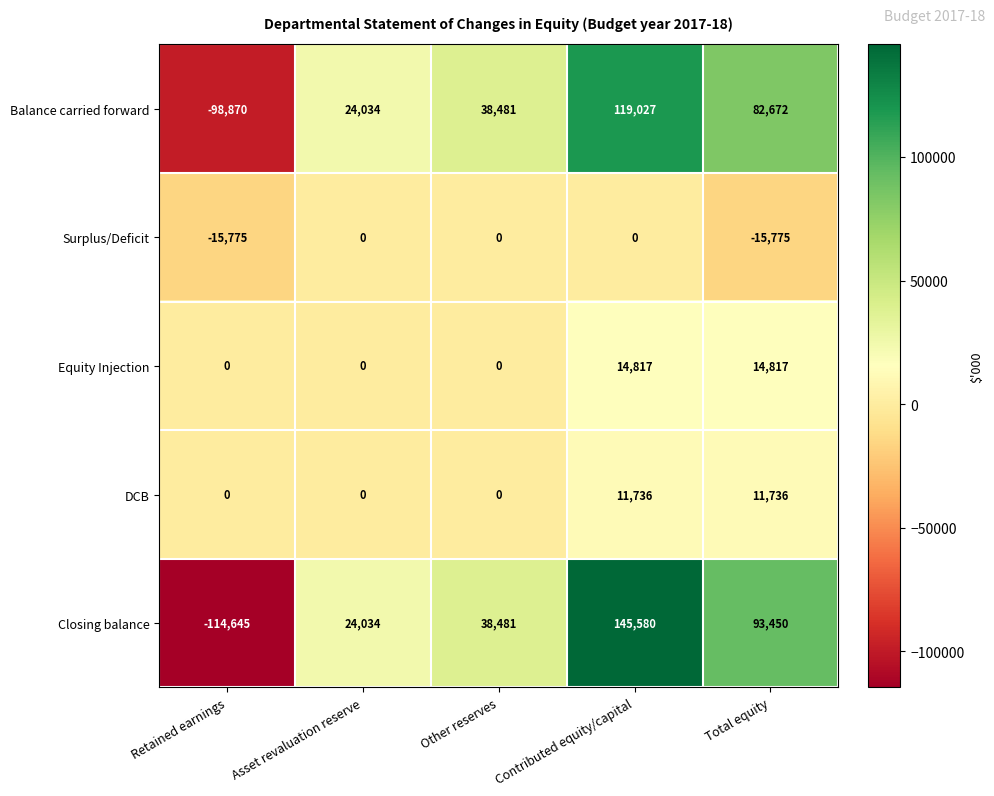

Reading left to right, list all the values displayed in this chart.

Balance carried forward: -98870	24034	38481	119027	82672
Surplus/Deficit: -15775	0	0	0	-15775
Equity Injection: 0	0	0	14817	14817
DCB: 0	0	0	11736	11736
Closing balance: -114645	24034	38481	145580	93450